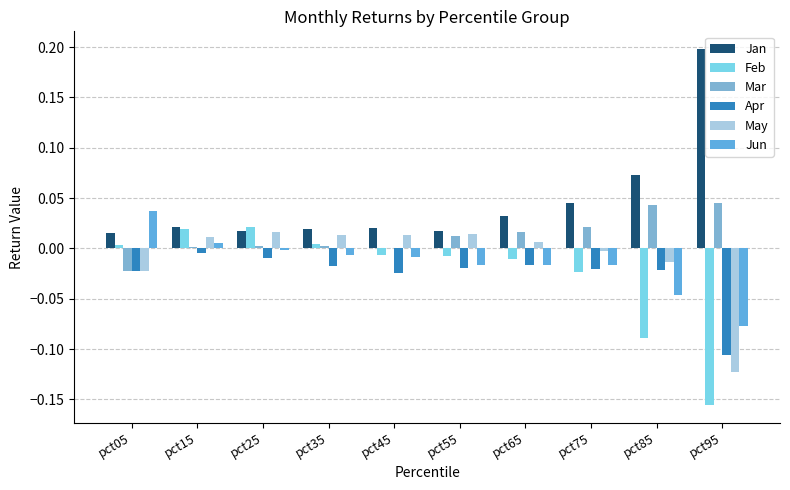

The value of Feb at pct25 is 0.0. True or false?

True